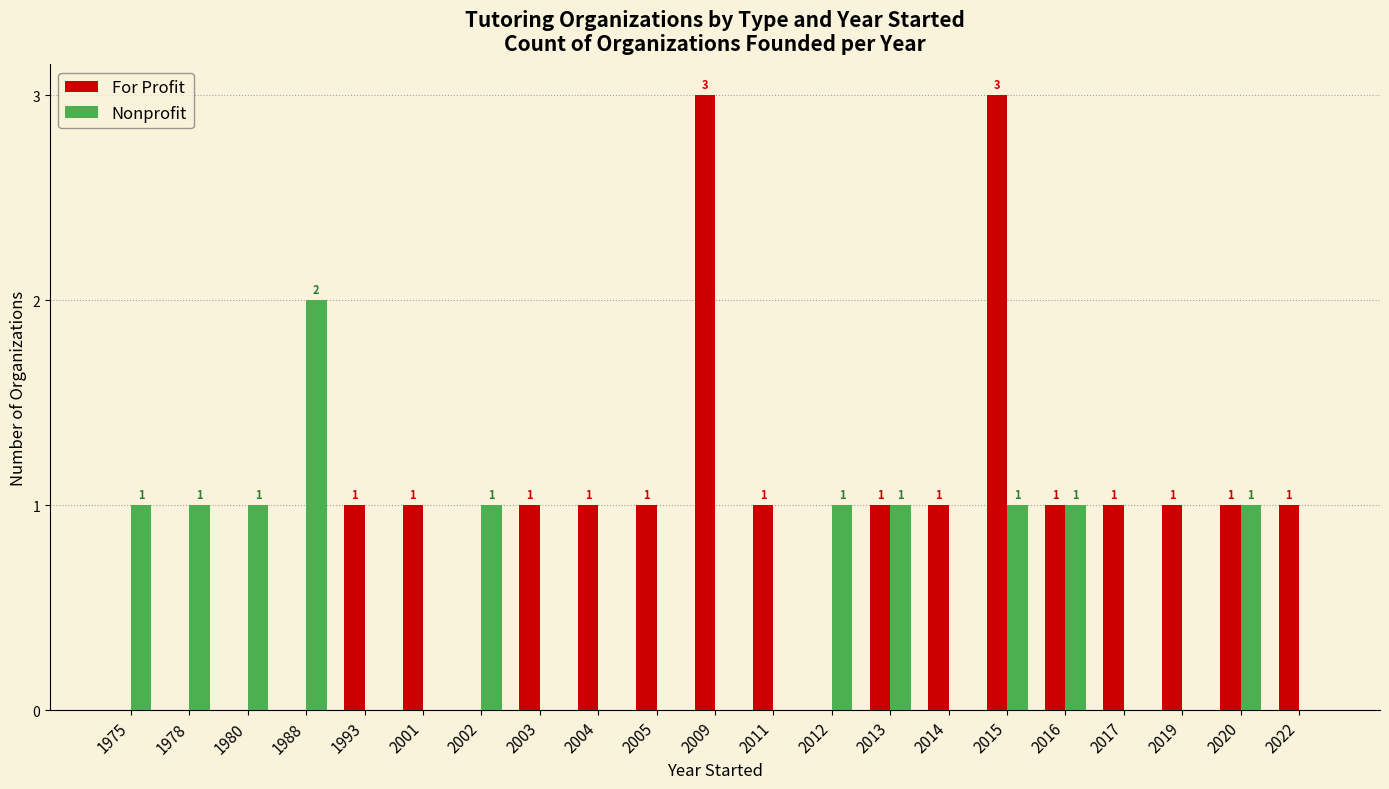

What is the difference between the For Profit values at 1975 and 2022?

1